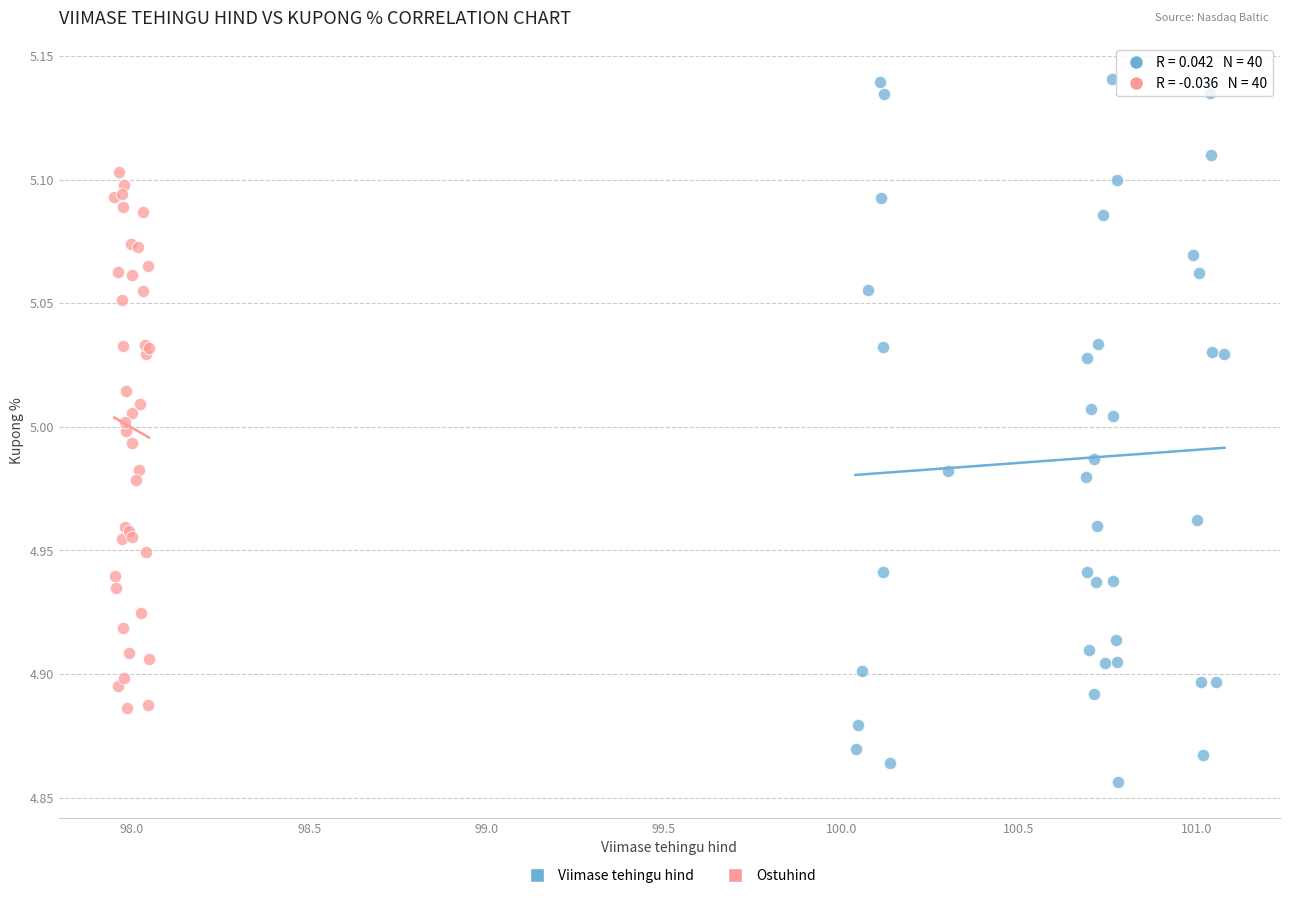

Which series reaches the minimum Y coordinate?

Viimase tehingu hind